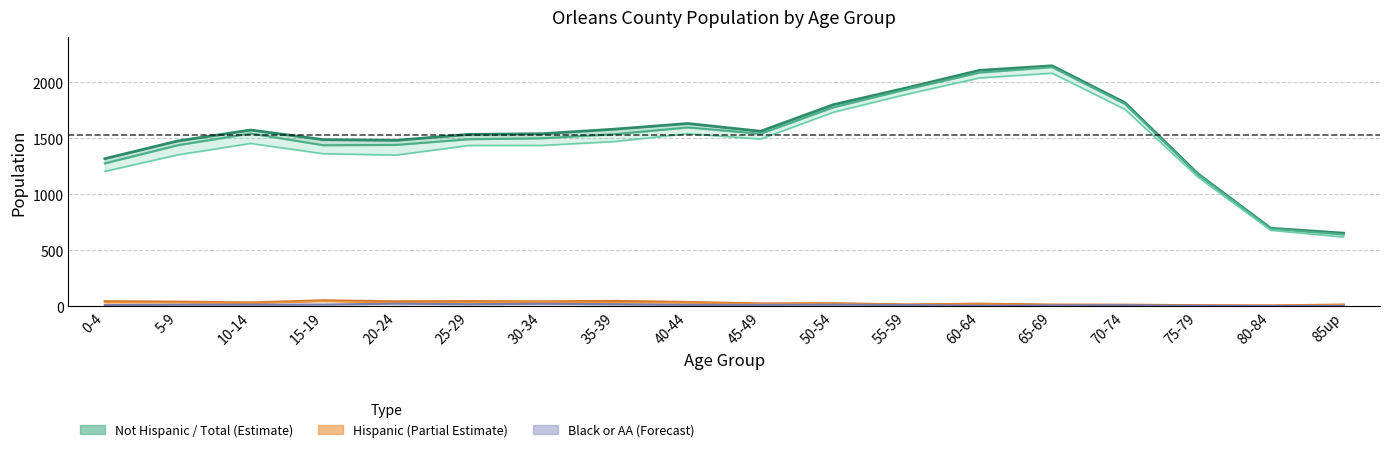

True or false: Not Hispanic Total has a value of 2602 at 50-54.

False